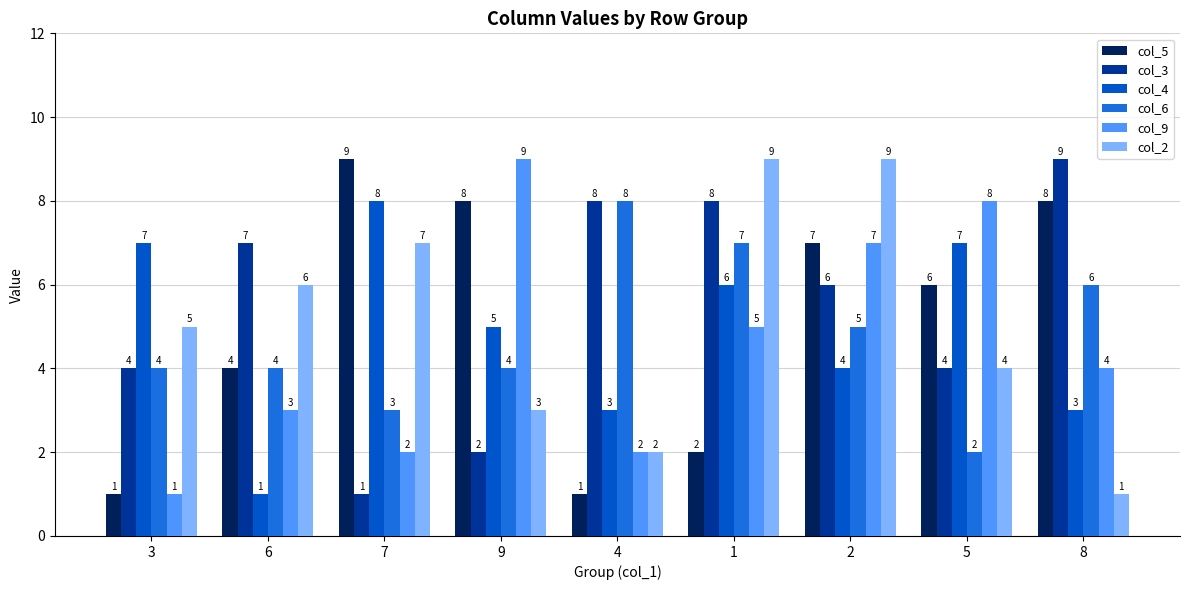

What is the label of the 4th bar from the right?

1